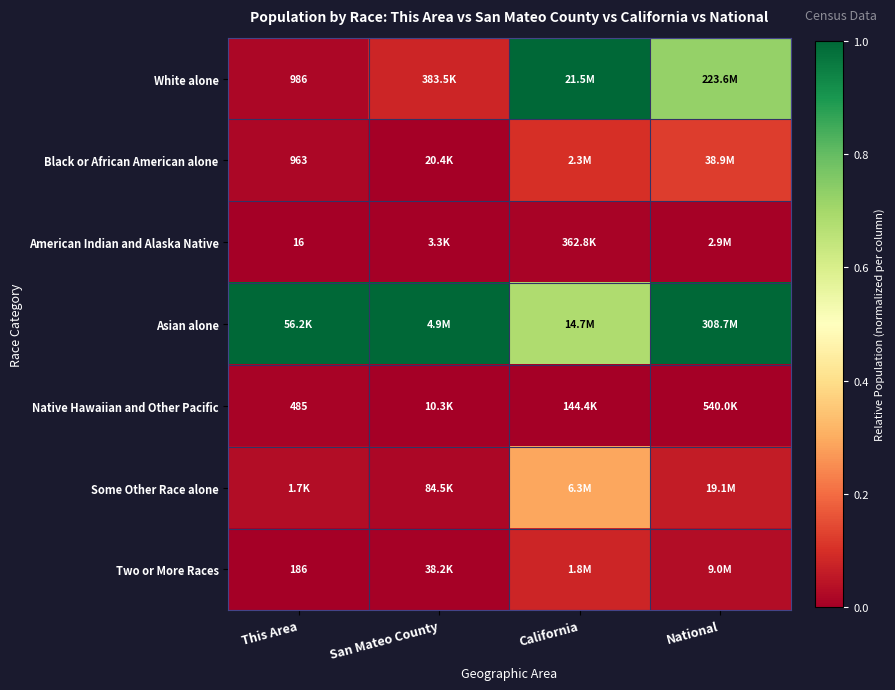

Is it true that Native Hawaiian and Other Pacific equals 0.0 at San Mateo County?

False